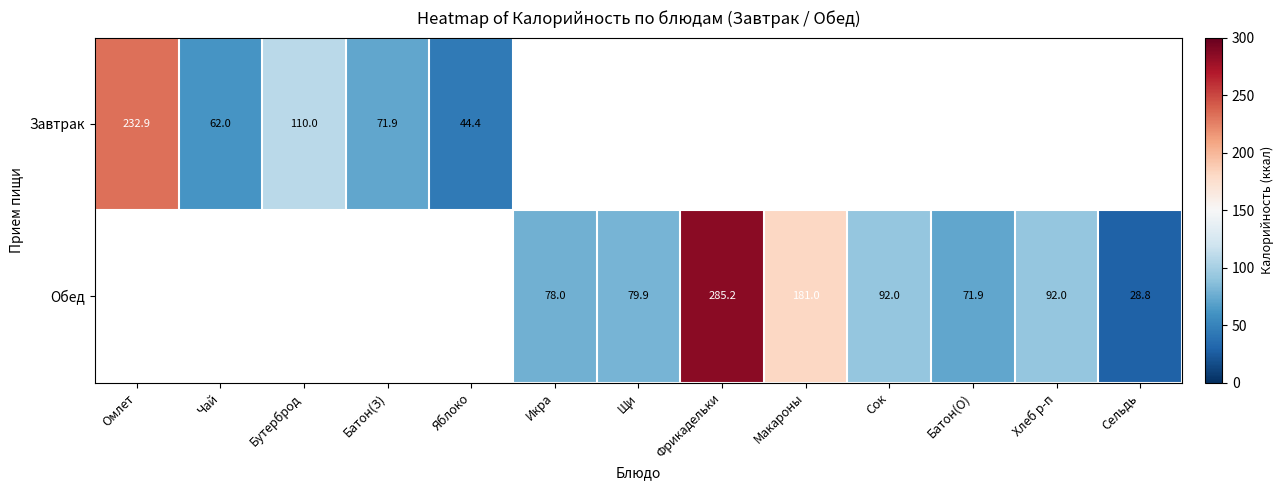

Is the value of Завтрак at Омлет greater than the value of Обед at Щи?

Yes